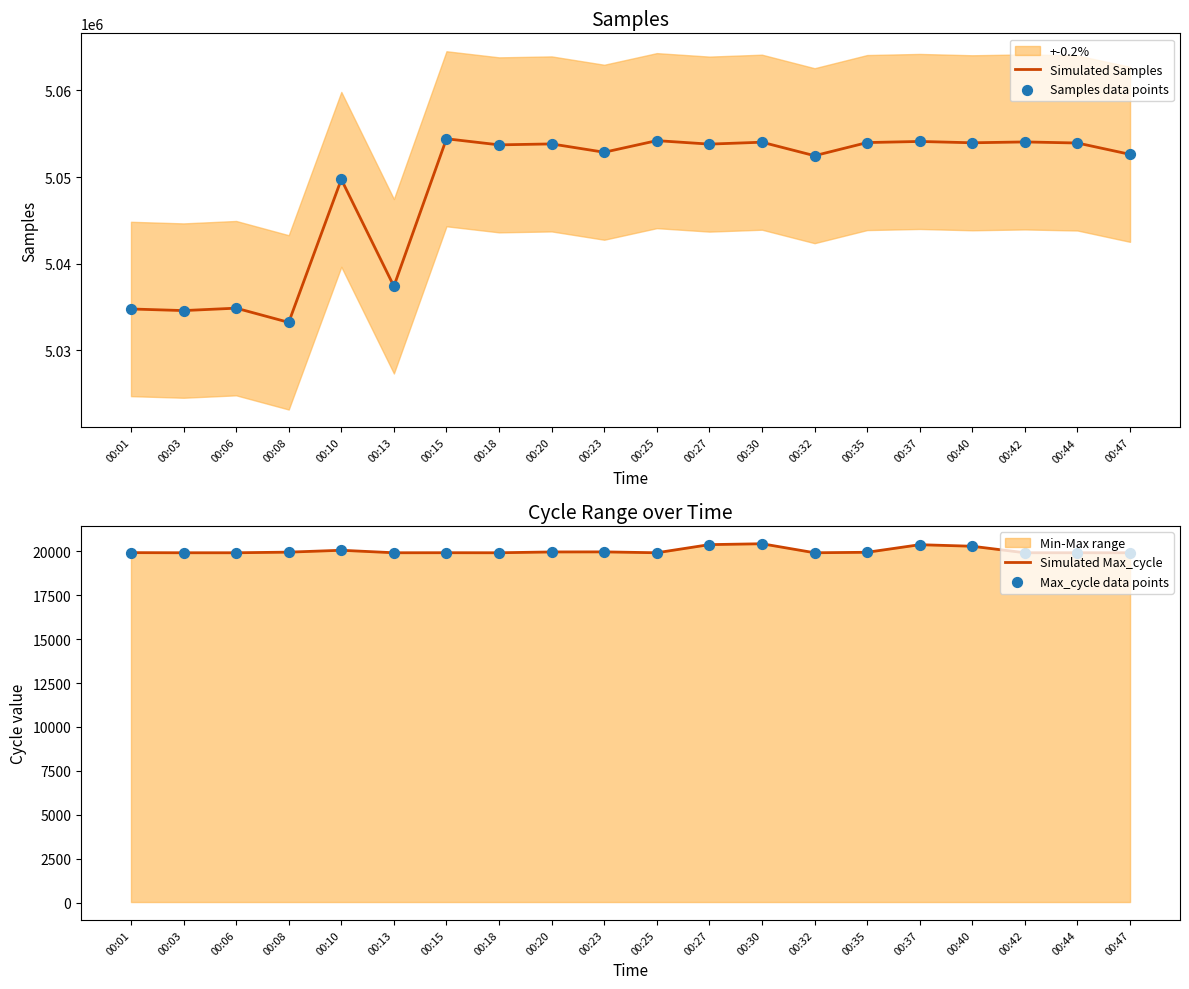

Which series has the largest Y range (max minus min)?

Simulated Samples